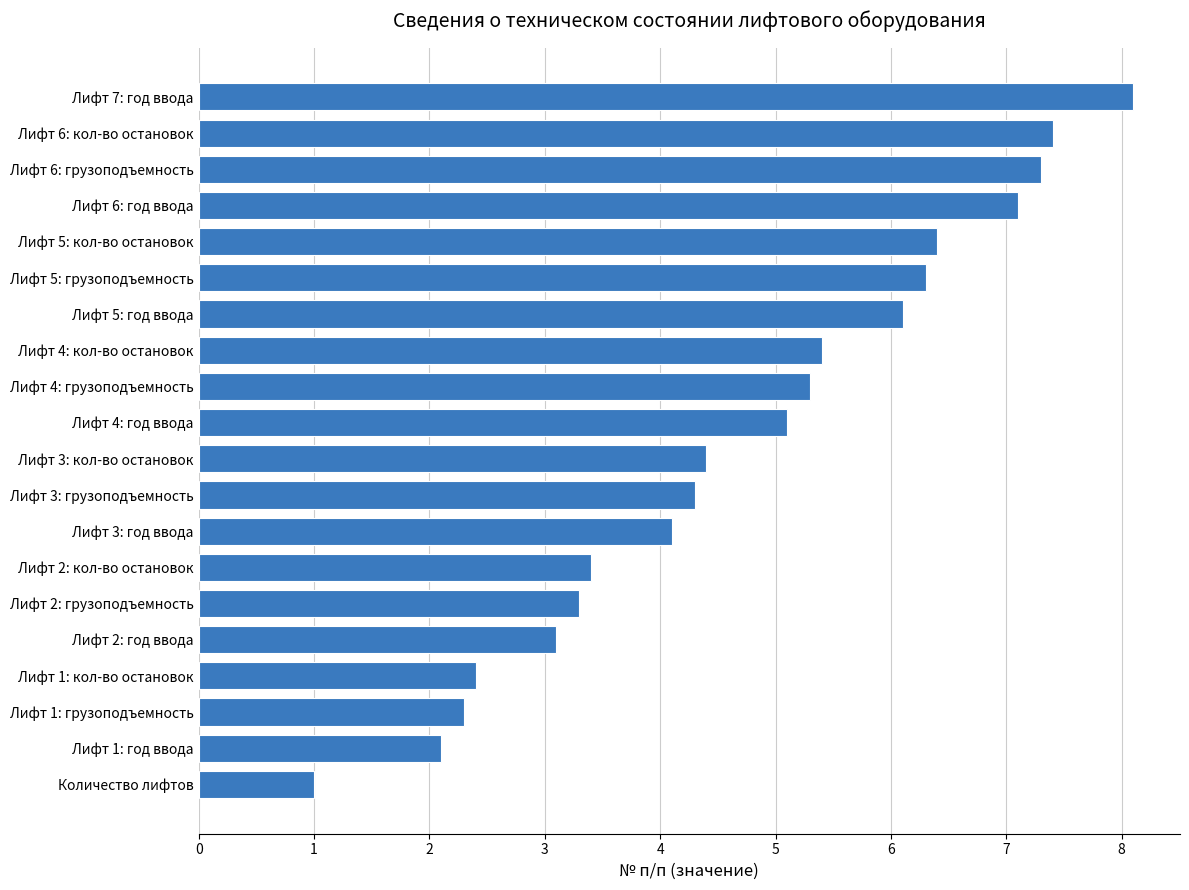

What is the difference between the maximum and second lowest values?

6.0